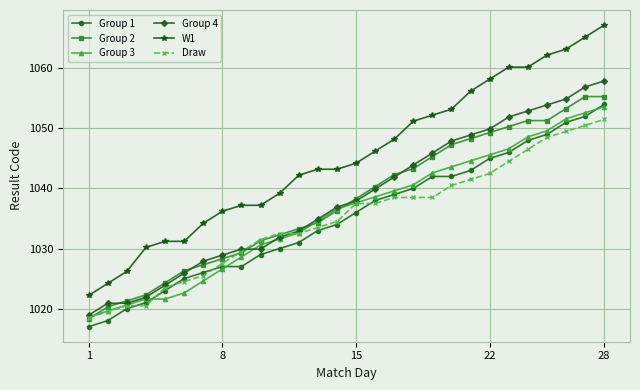

Which series has the largest total across all categories?

W1